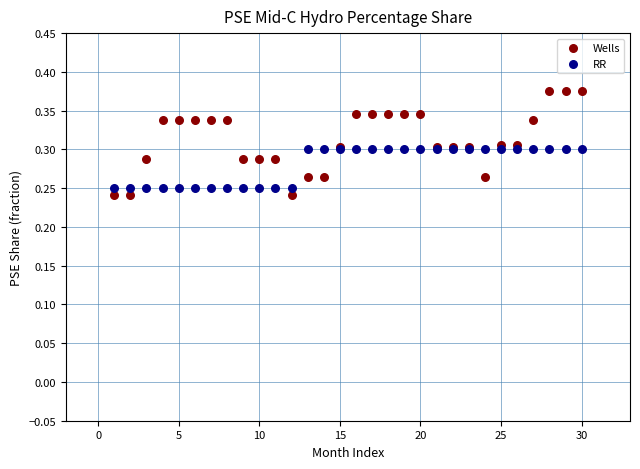

Which series reaches the maximum Y coordinate?

Wells